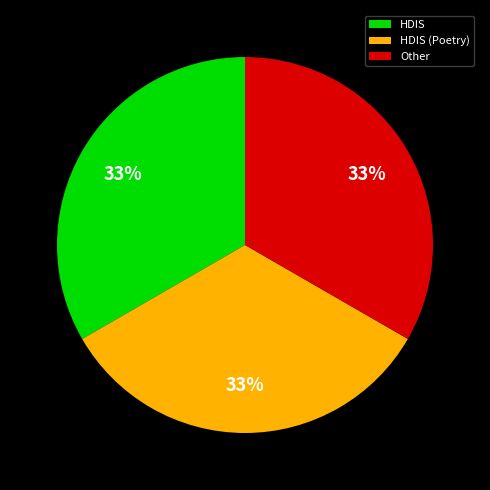

Do HDIS (Poetry) and HDIS together represent more than half of the pie?

Yes